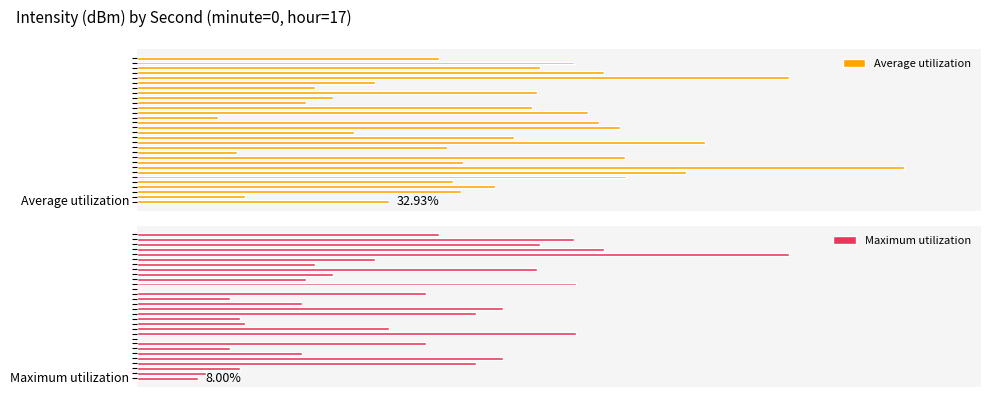

List the series in order of their overall mean, highest first.

Average utilization, Maximum utilization